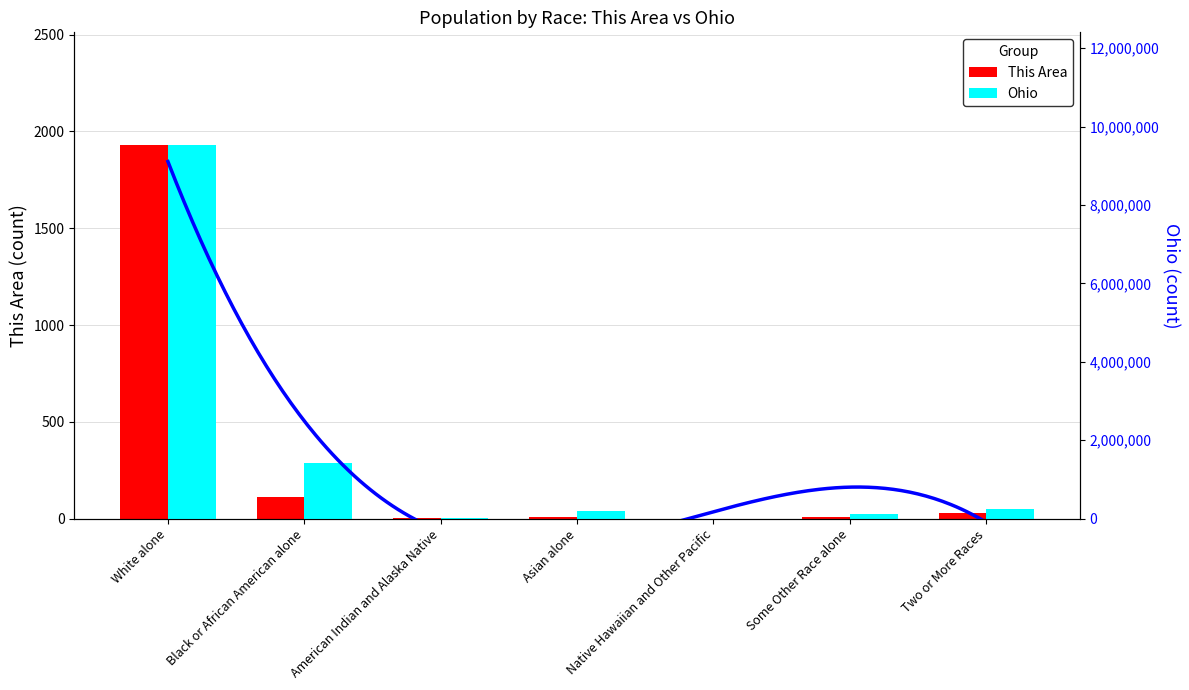

At which category is the sum across all series the highest?

White alone